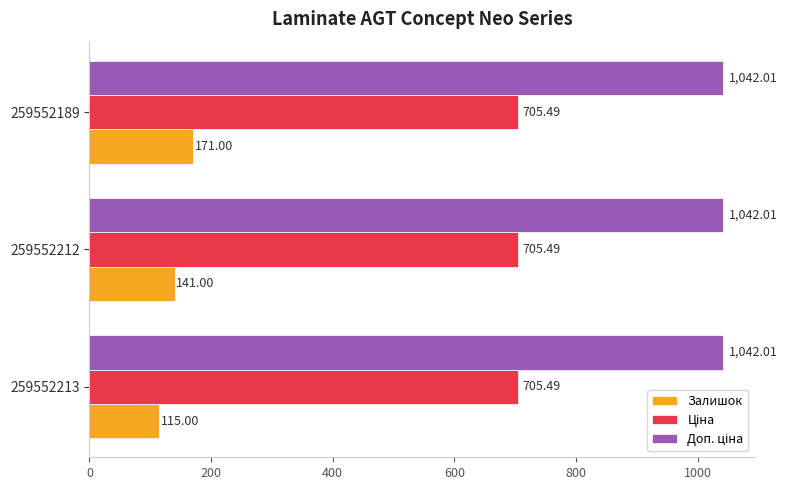

Which series has the largest range (max minus min)?

Залишок